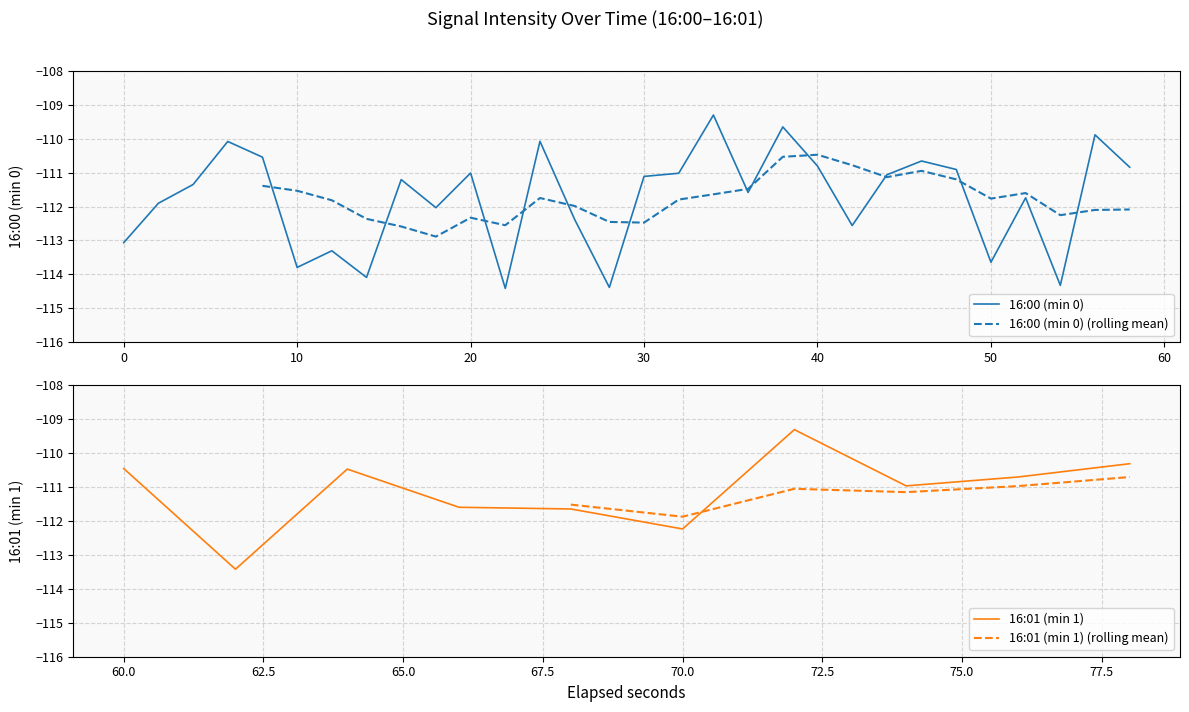

List the labels in order of value, smallest first.

11, 14, 27, 7, 5, 25, 31, 6, 0, 21, 13, 35, 9, 1, 26, 34, 33, 18, 2, 8, 15, 22, 16, 10, 37, 24, 29, 20, 38, 23, 4, 32, 30, 39, 3, 12, 28, 19, 36, 17